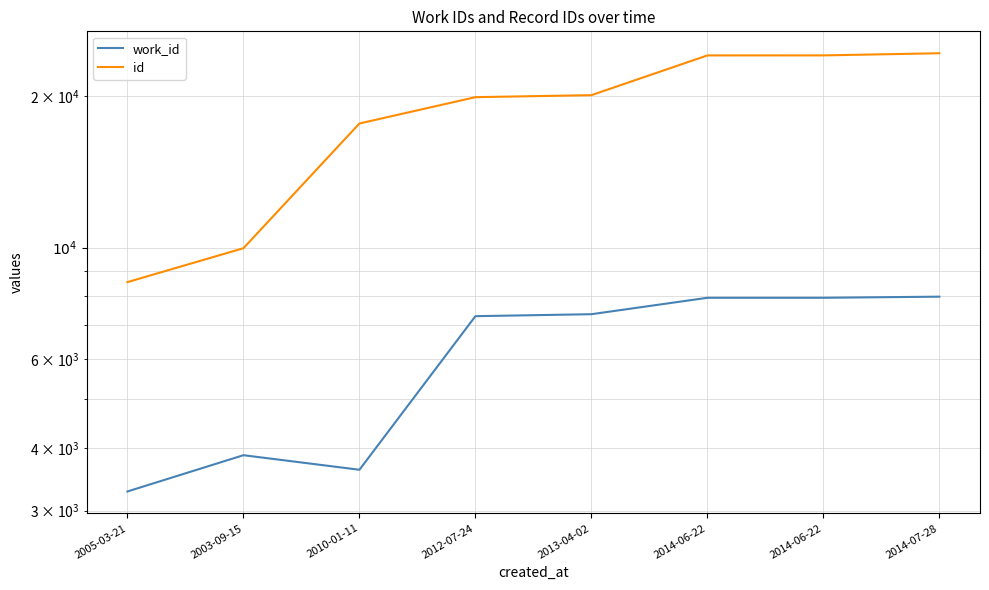

At which category does work_id reach its first local peak?

2003-09-15